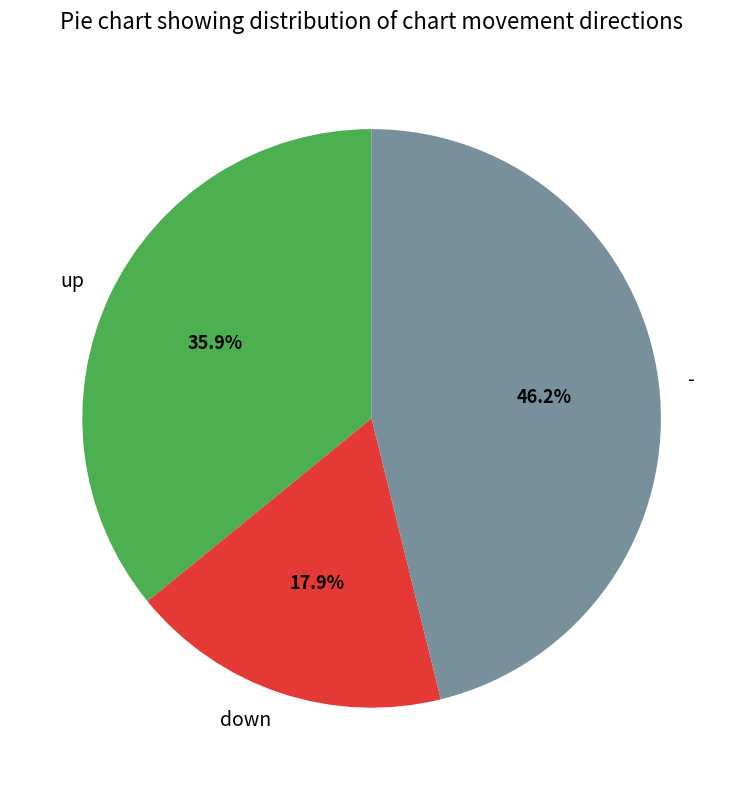

True or false: - accounts for 46% of the total.

True